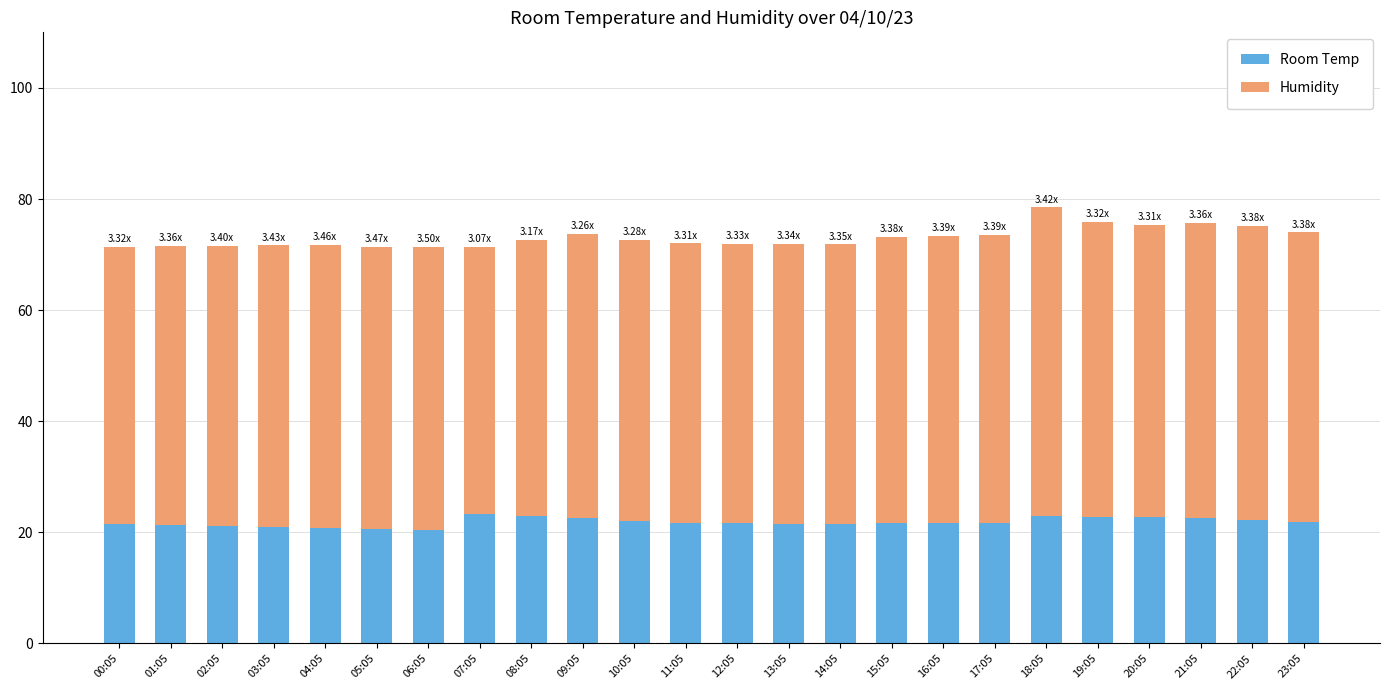

Count the number of data series in this chart.

2